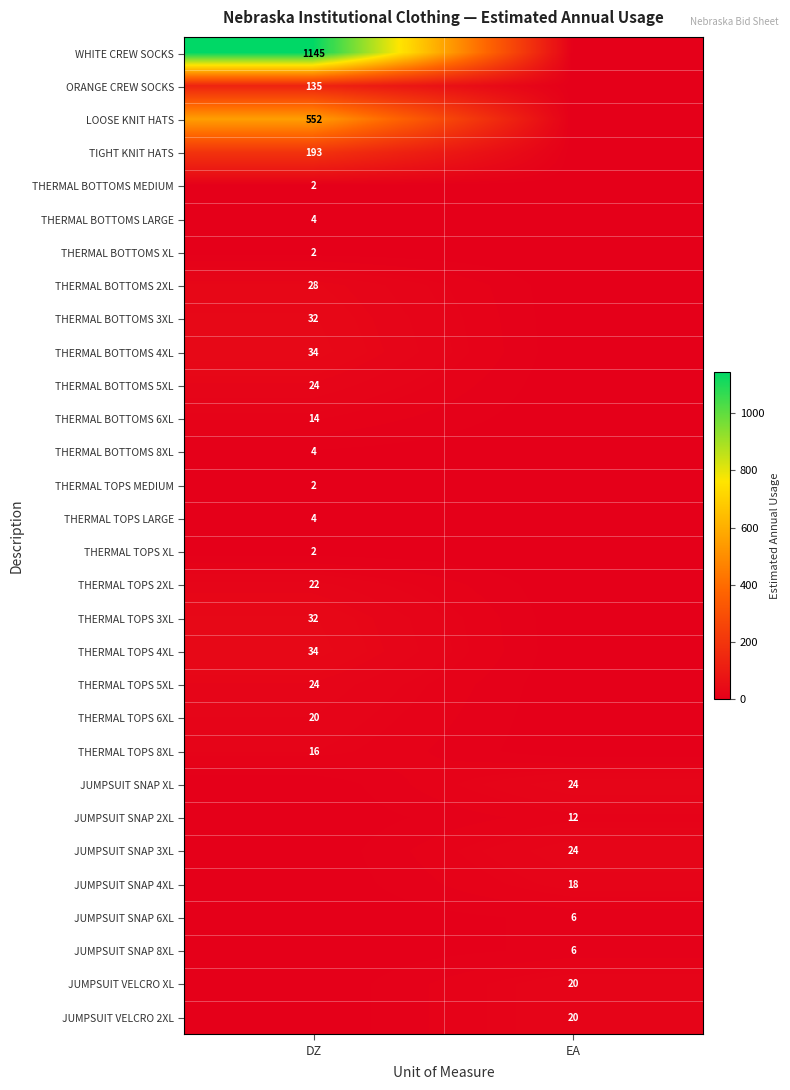

The value of JUMPSUIT SNAP 4XL at EA is 25. True or false?

False